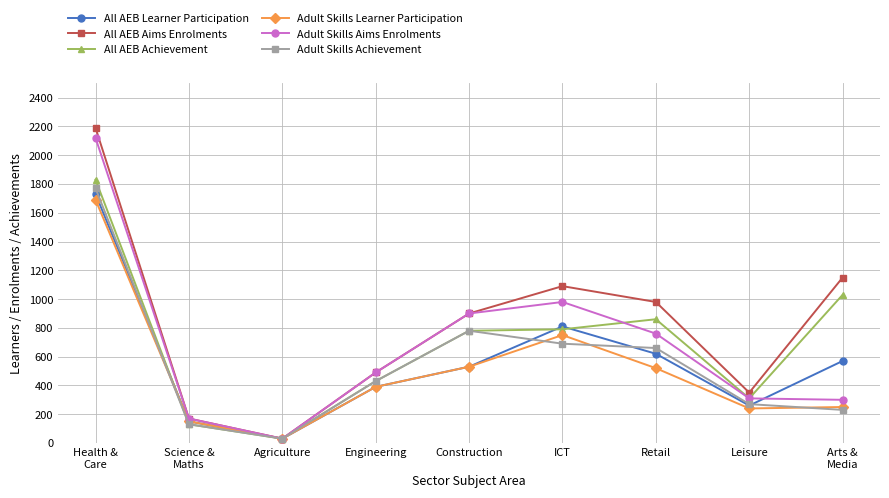

At which label does Adult Skills Learner Participation first exceed 390?

Health &
Care